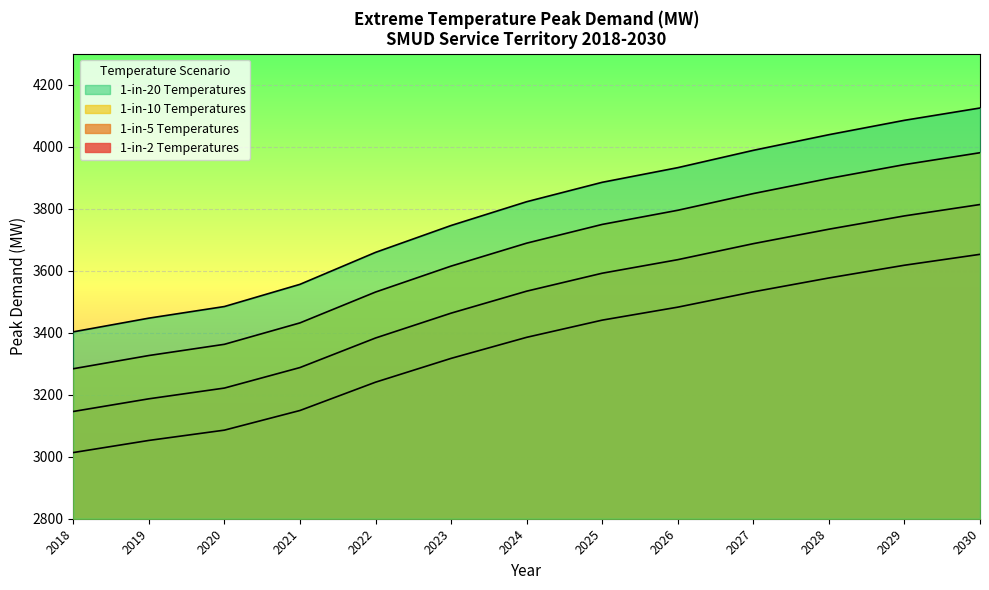

How many lines are shown in the chart?

4